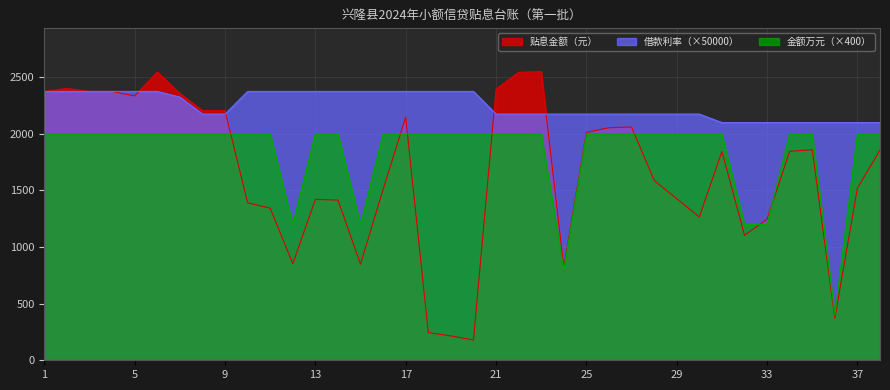

Rank the series by their average value, from lowest to highest.

贴息金额（元）, 金额万元（×400）, 借款利率（×50000）